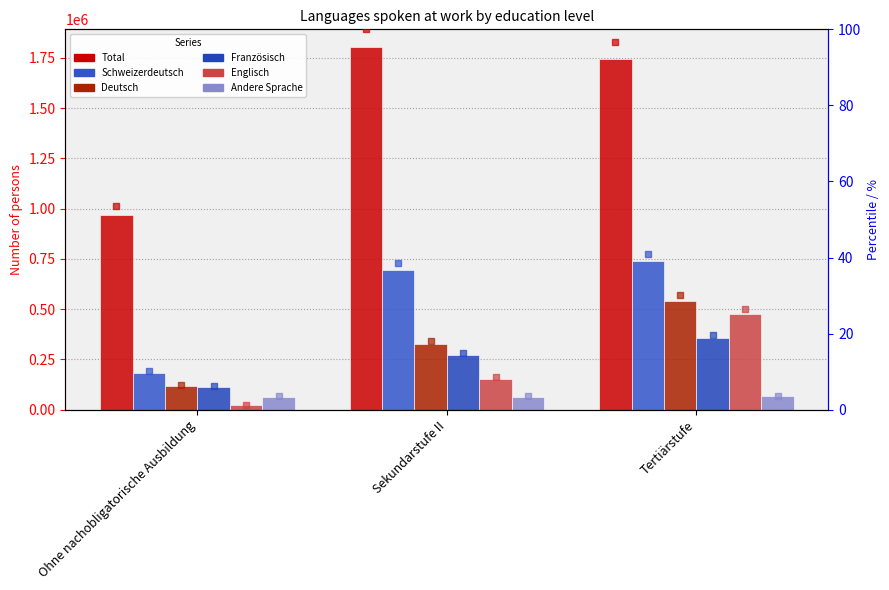

Which series reaches the minimum Y coordinate?

Englisch